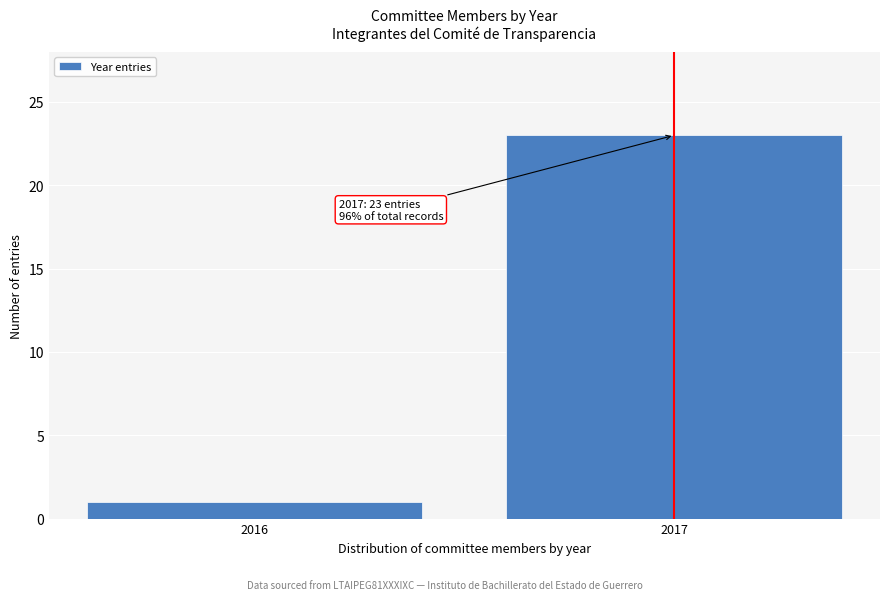

Reading left to right, what are all the values shown in this chart?

2016=1	2017=23